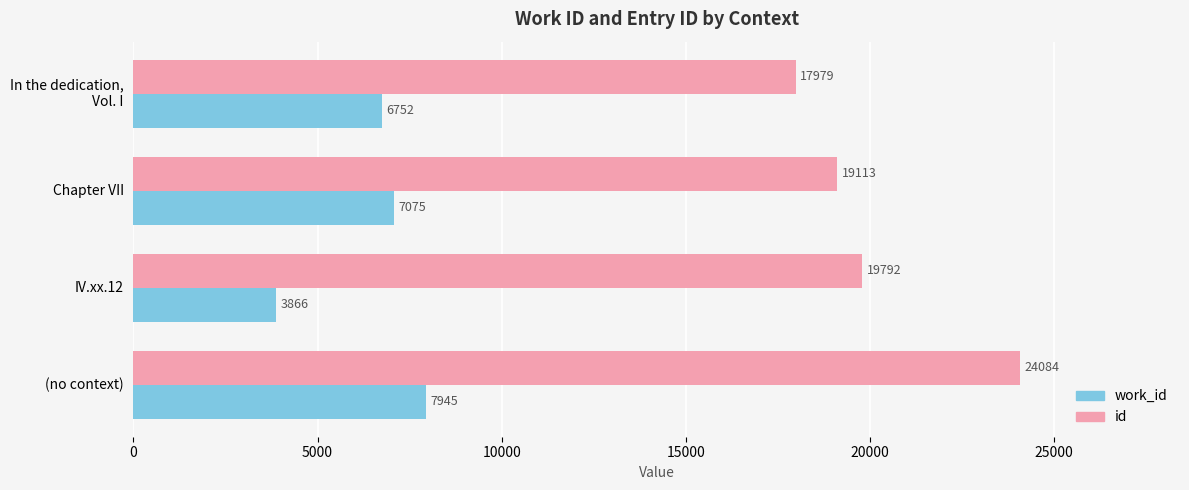

Between IV.xx.12 and (no context), which series saw the biggest shift?

id